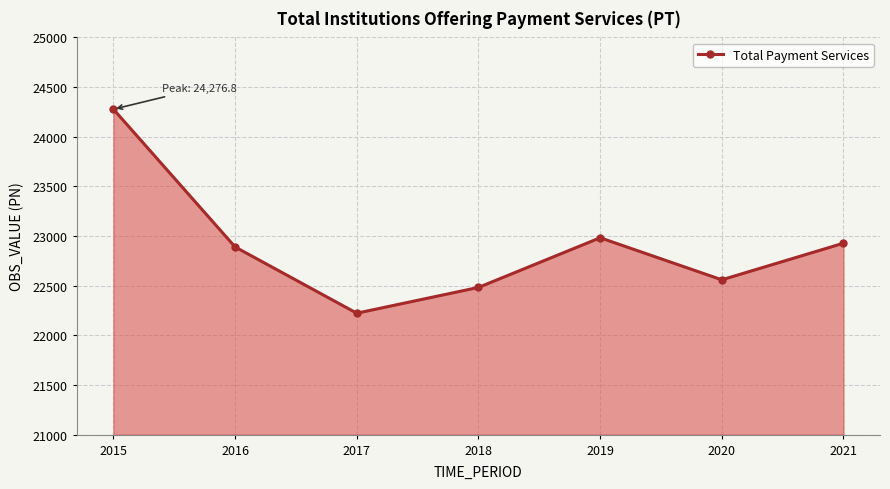

What is the greatest value displayed?

24276.8